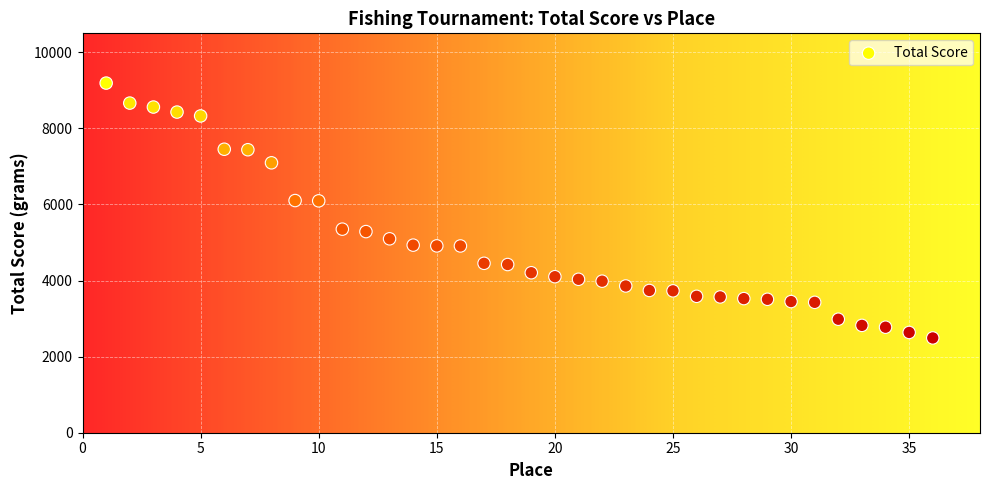

What is the range of X values (max minus min)?

35